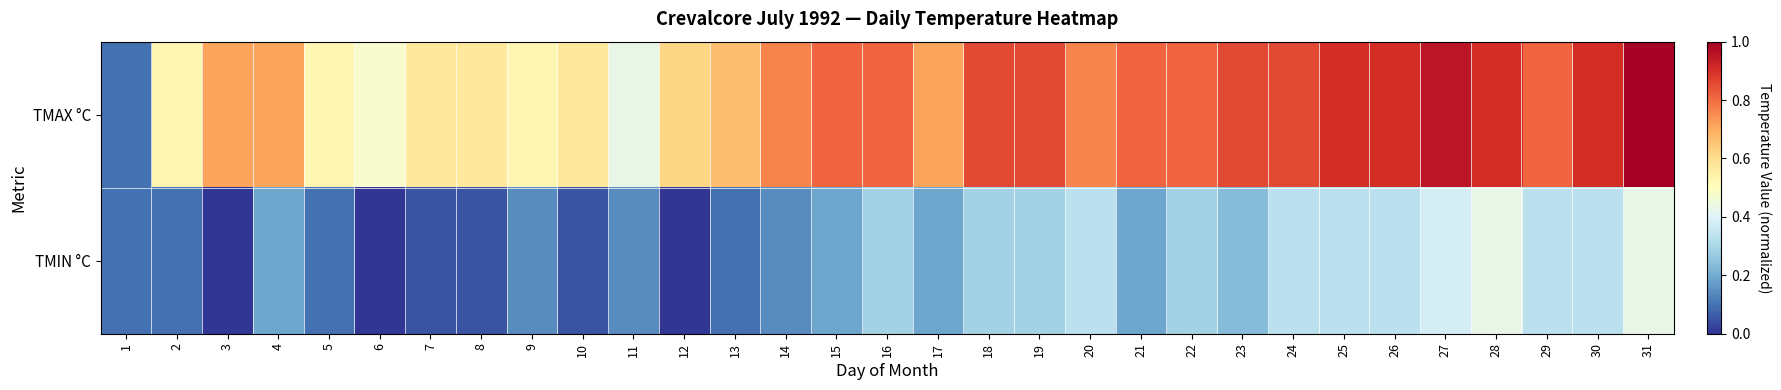

What is the total value across all series at 29?

1.1